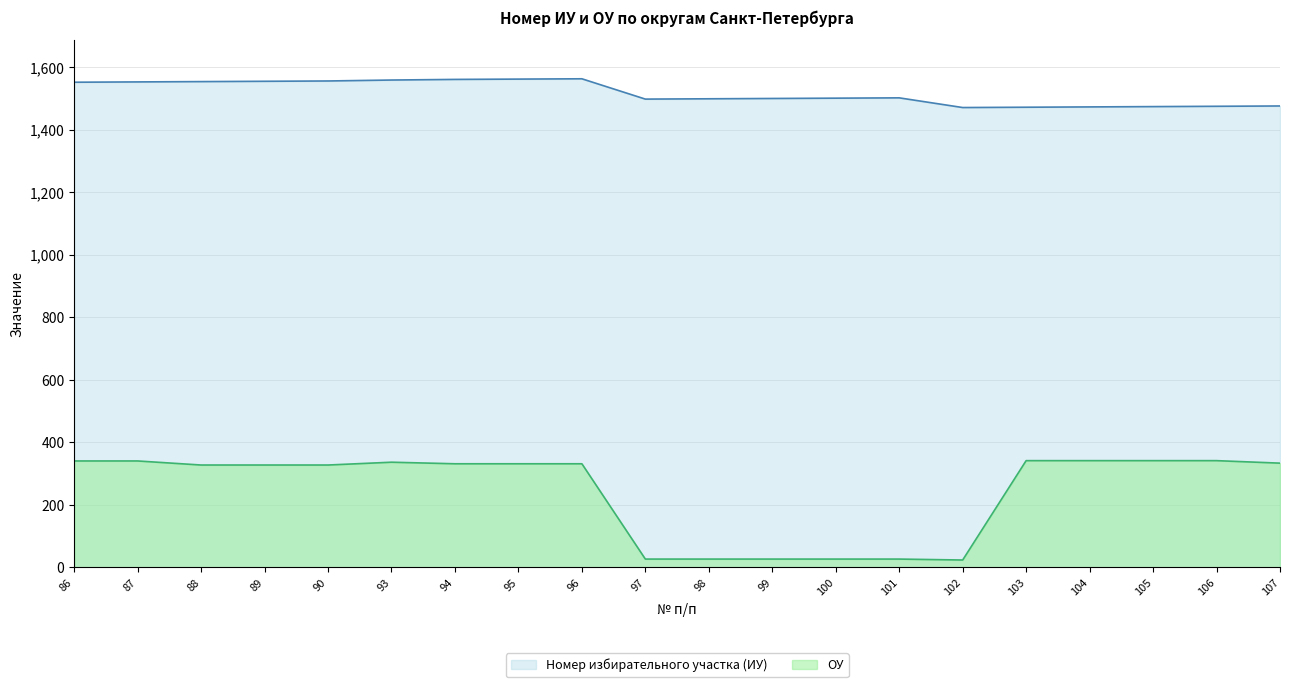

Read the Номер избирательного участка (ИУ) value at 89, to the nearest 10.

1560